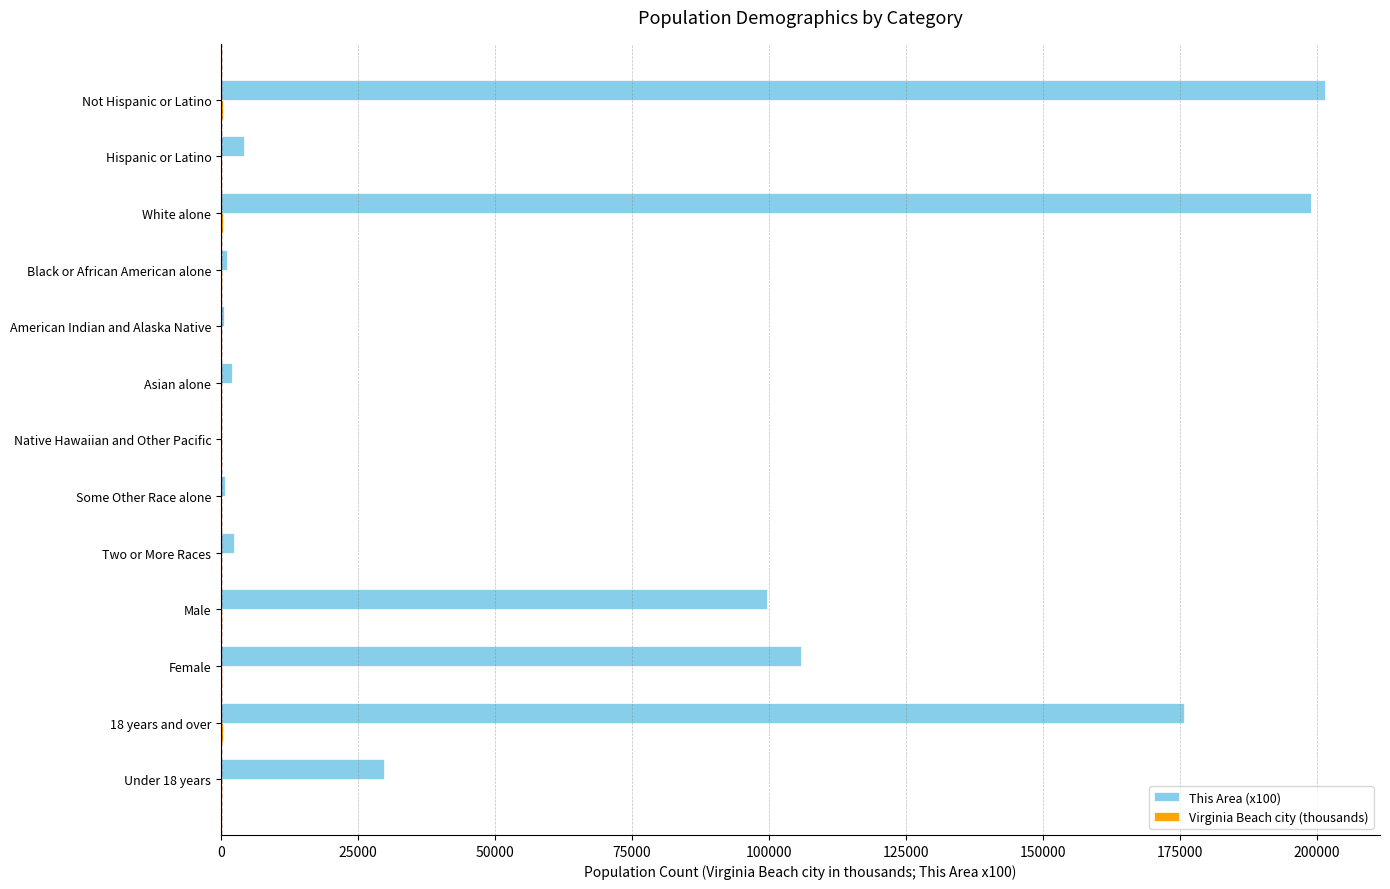

What is the sum of all This Area (x100) values?

822000.0